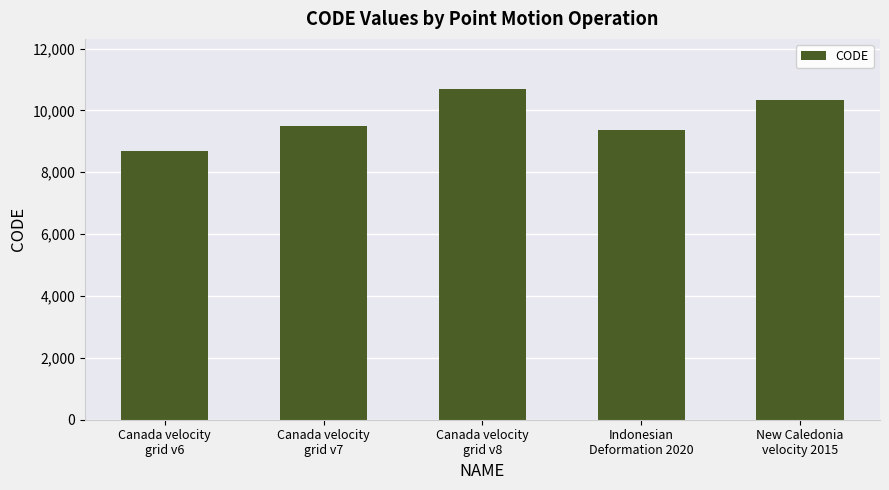

What position from the right is Canada velocity
grid v7?

4